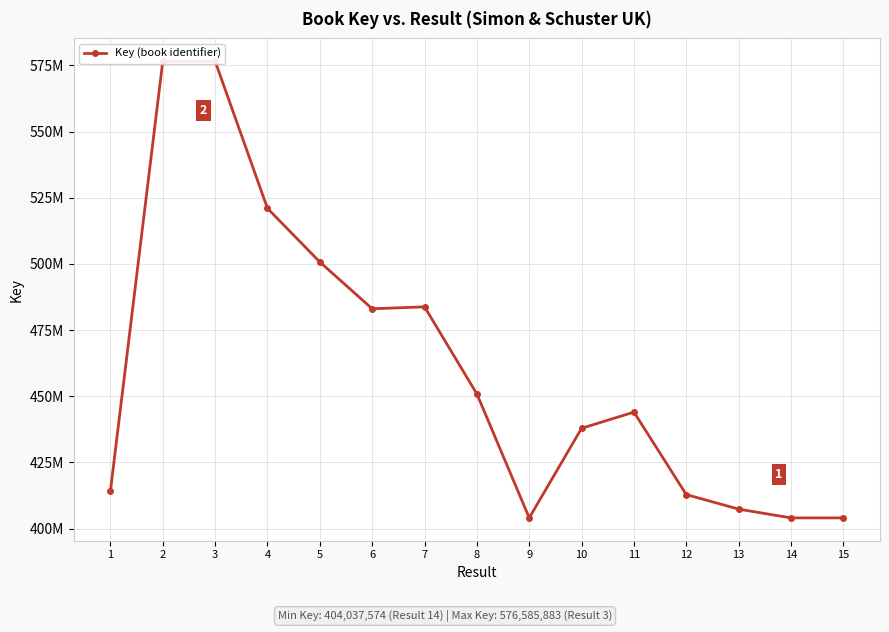

Where does the data first go above 444000443?

2